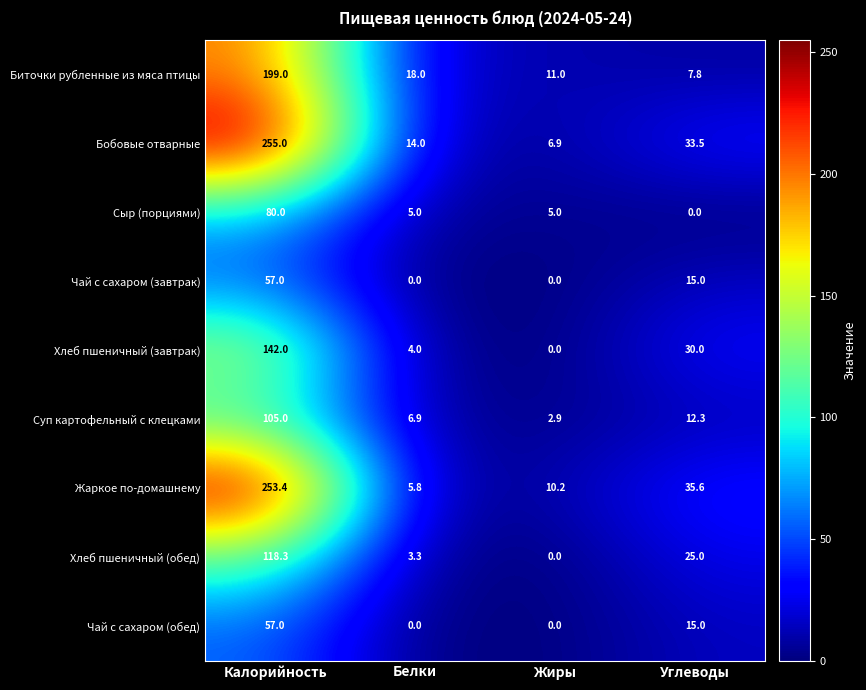

At how many categories does at least one series exceed 78?

1